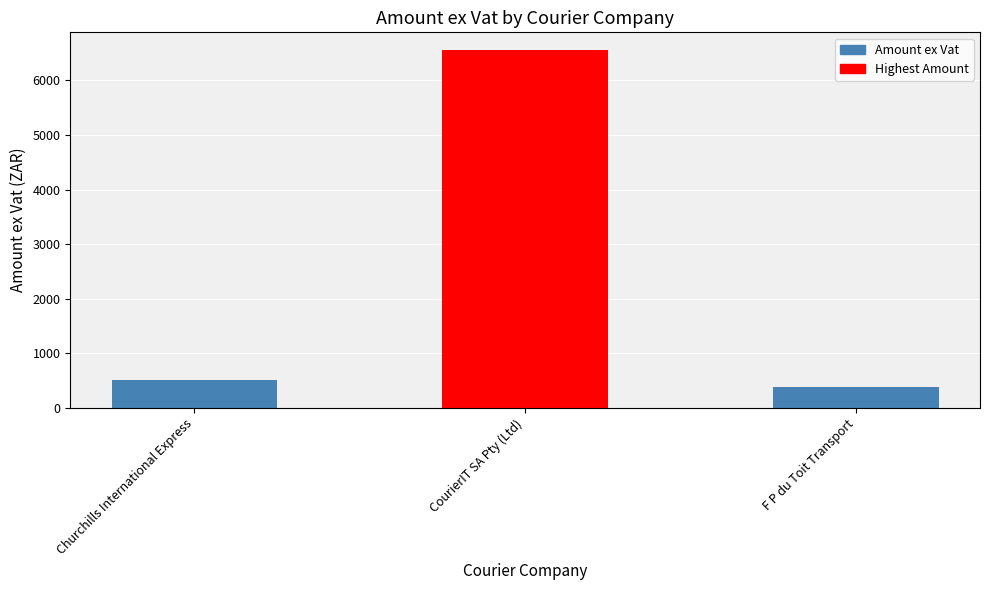

What is the difference between the second highest and minimum values?

124.6